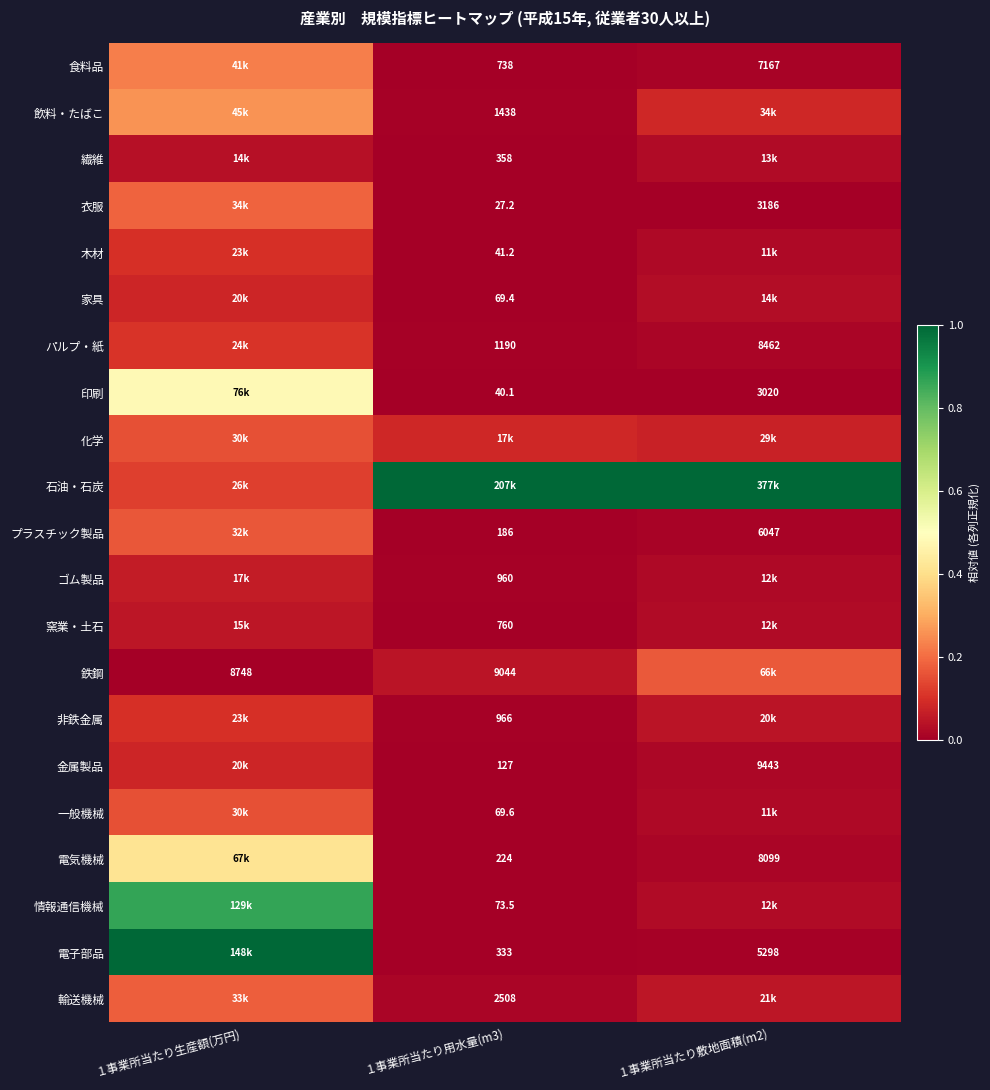

Is the value of 印刷 at １事業所当たり用水量(m3) greater than the value of 電気機械 at １事業所当たり用水量(m3)?

No